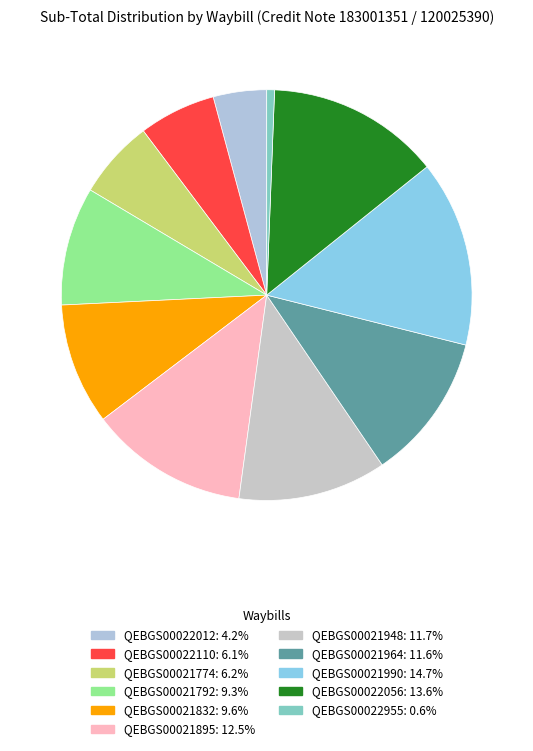

To the nearest percent, what is the combined percentage of QEBGS00021990 and QEBGS00021774?

21%